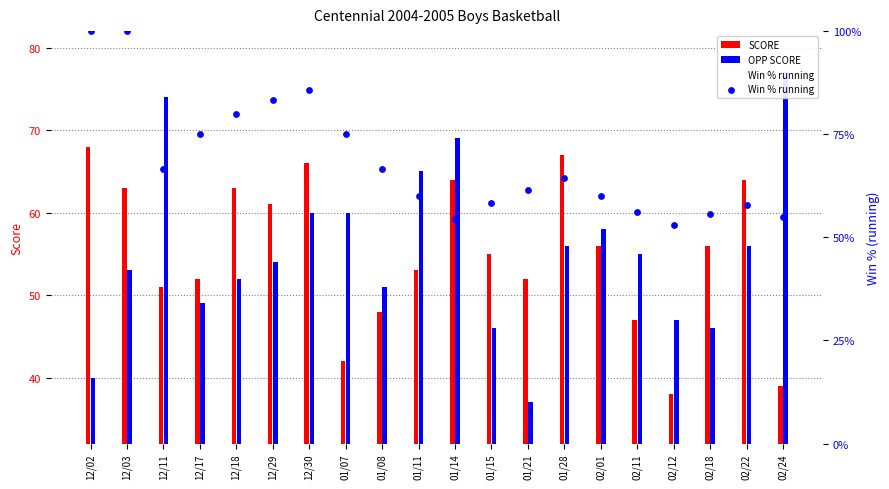

Which series has the largest total across all categories?

Win % running